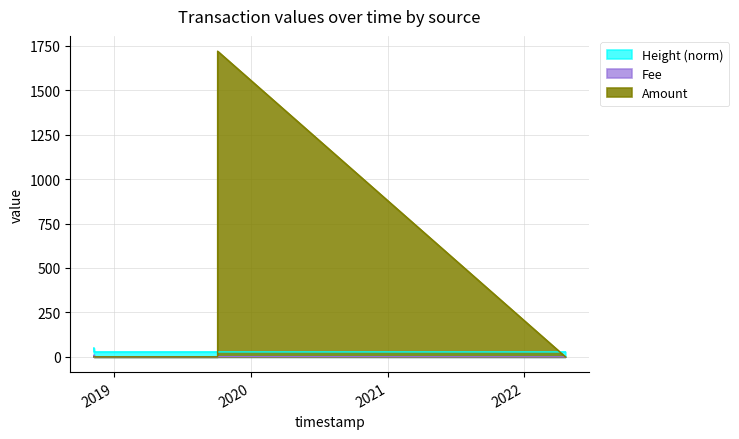

What is the spread (max minus min) of values at 2019-10-04 14:48:49?

1719.3